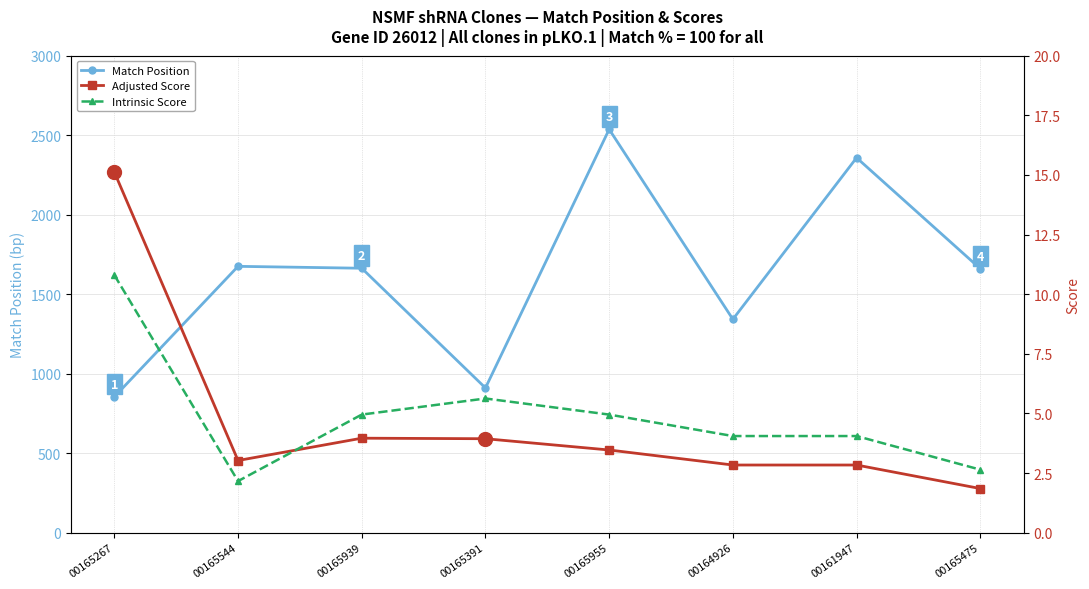

How many data points in Intrinsic Score are above 4?

6